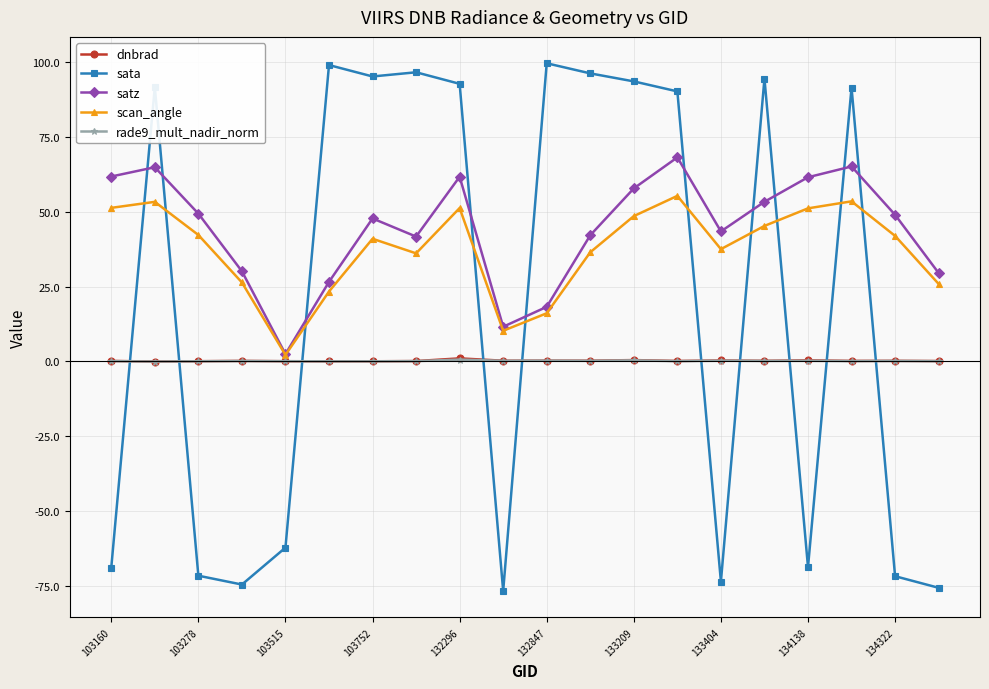

What is the value of the satz point at the 15th from the left?

43.4